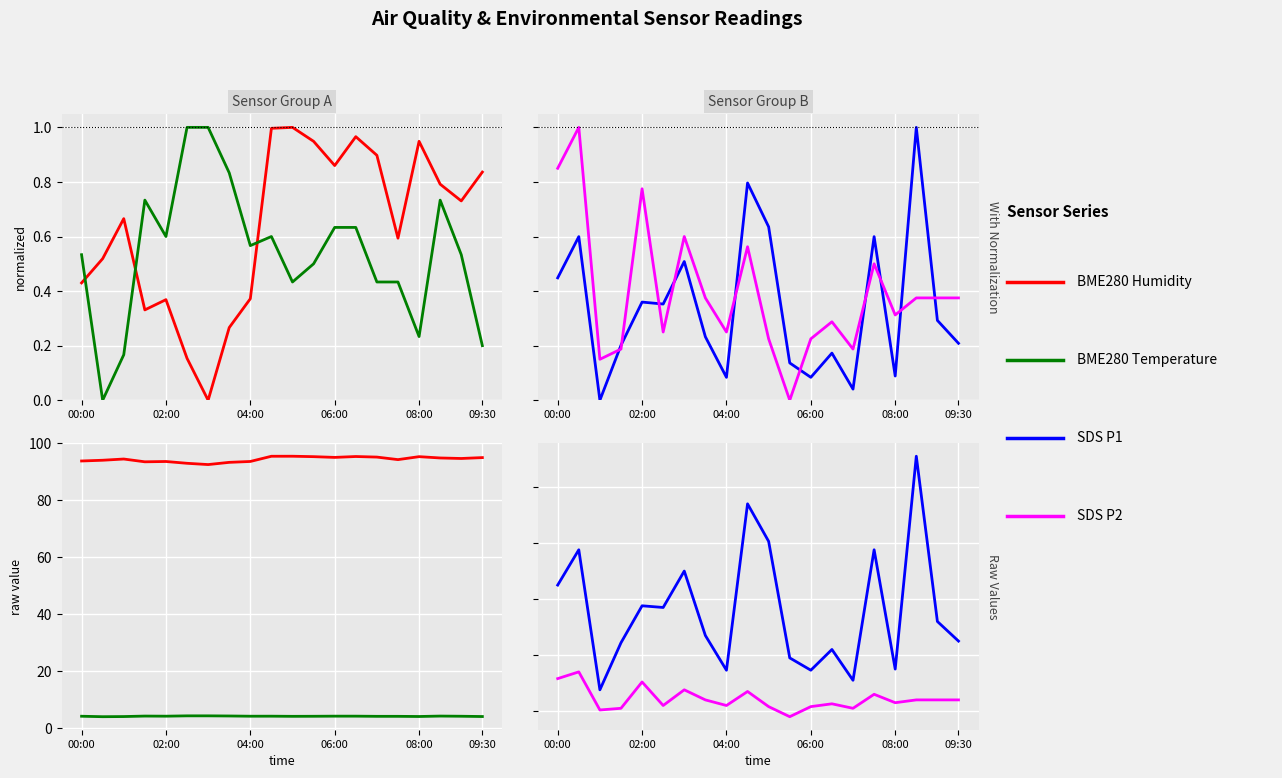

Reading left to right, extract all data points from this chart.

BME280 Humidity: 93.8	94.1	94.5	93.5	93.7	93.0	92.6	93.4	93.7	95.5	95.5	95.4	95.1	95.4	95.2	94.3	95.4	94.9	94.7	95.0
BME280 Temperature: 4.1	4.0	4.0	4.2	4.2	4.3	4.3	4.2	4.1	4.2	4.1	4.1	4.2	4.2	4.1	4.1	4.0	4.2	4.1	4.0
SDS P1: 3.2	3.9	1.4	2.2	2.9	2.9	3.5	2.4	1.7	4.7	4.0	1.9	1.7	2.1	1.6	3.9	1.8	5.5	2.6	2.2
SDS P2: 1.6	1.7	1.0	1.1	1.5	1.1	1.4	1.2	1.1	1.4	1.1	0.9	1.1	1.1	1.1	1.3	1.1	1.2	1.2	1.2